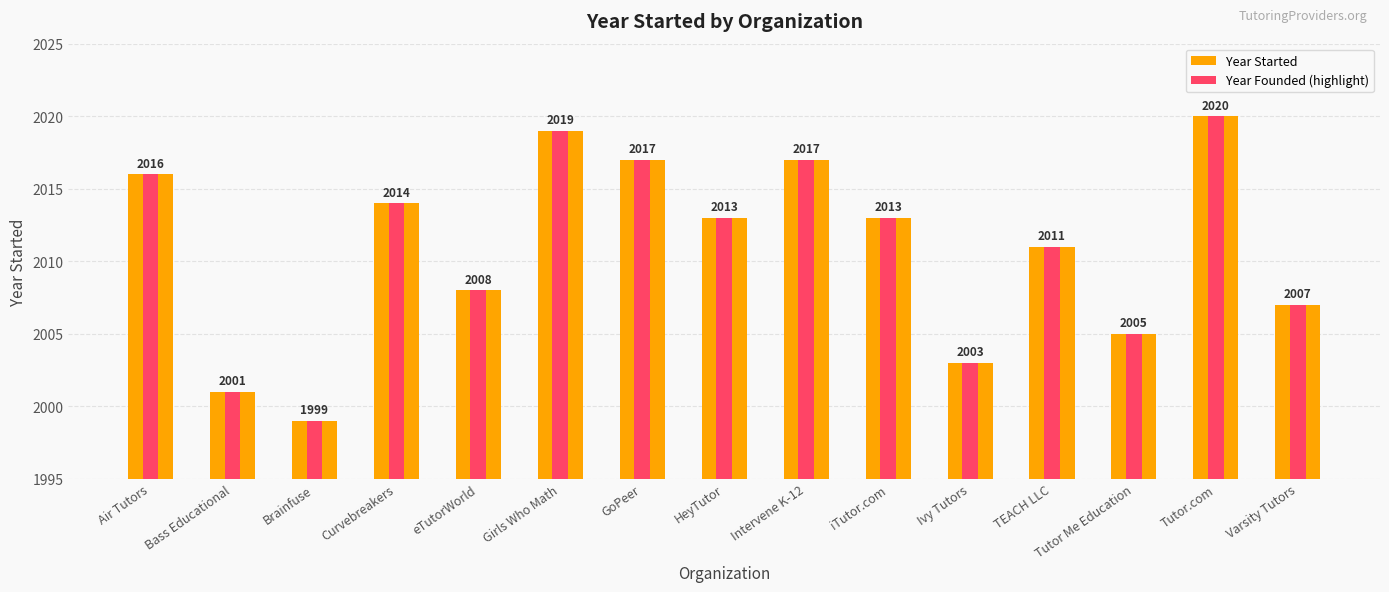

How many groups of bars are there?

15